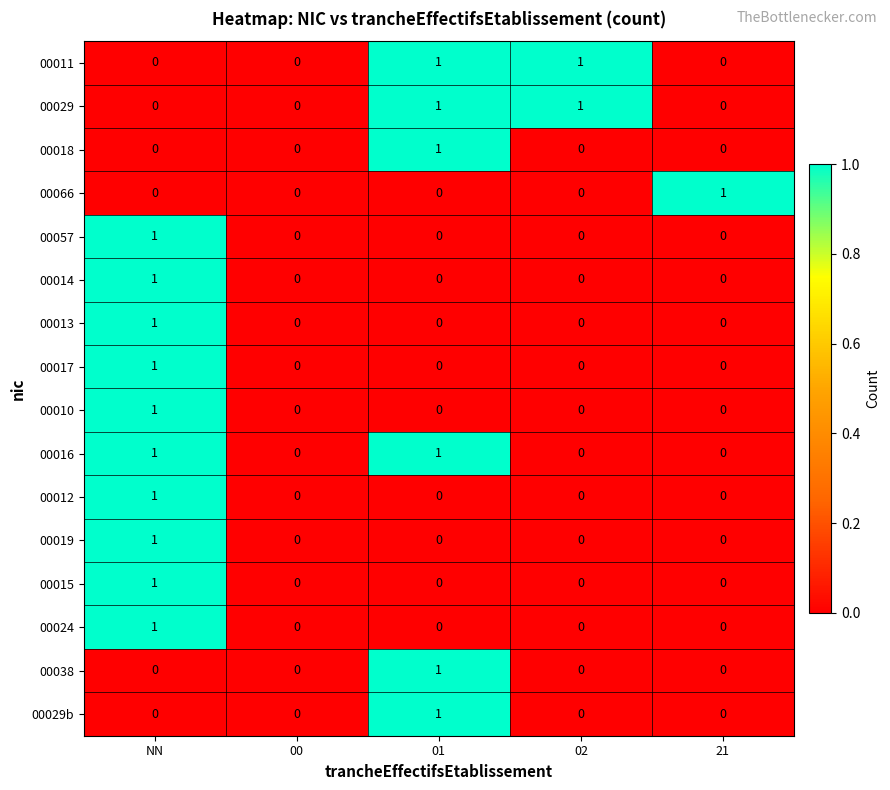

At which category is the sum across all series the highest?

NN